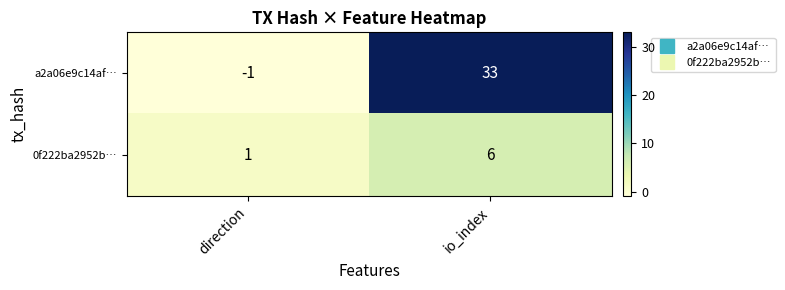

At which category is the sum across all series the highest?

io_index